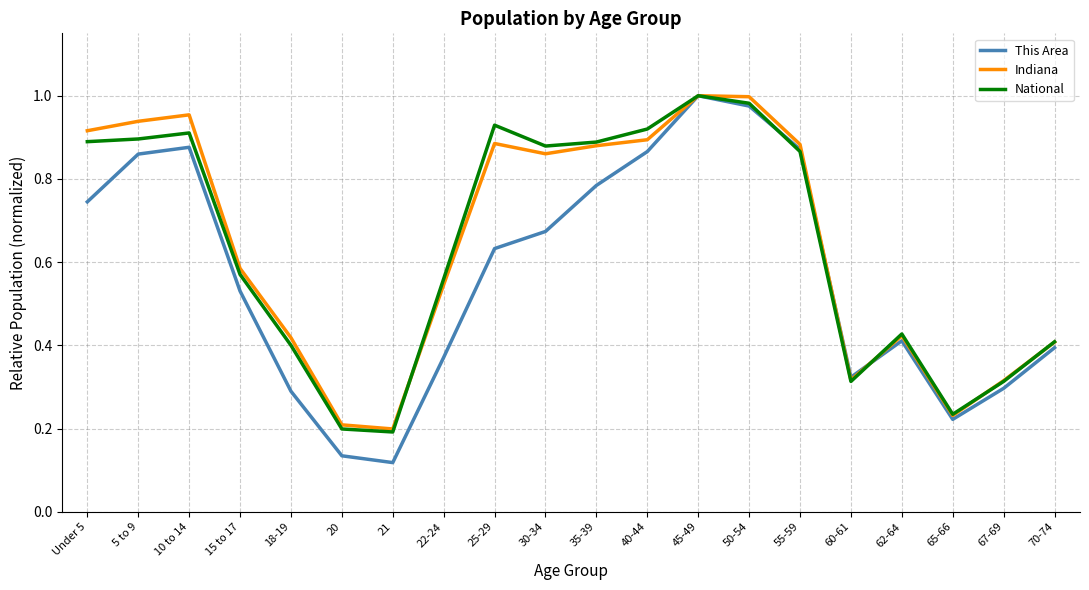

At which category does Indiana reach its first local valley?

21